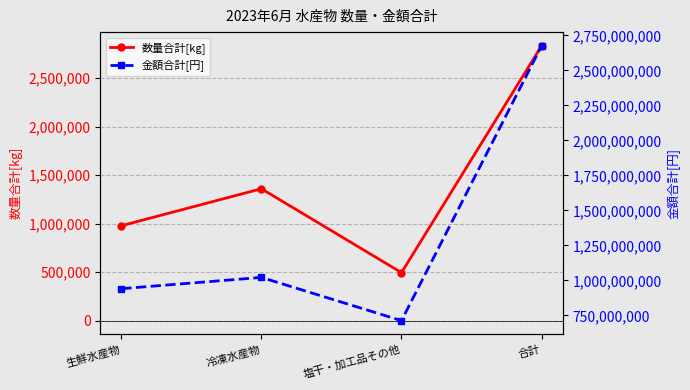

True or false: 数量合計[kg] has a value of 1759604 at 生鮮水産物.

False